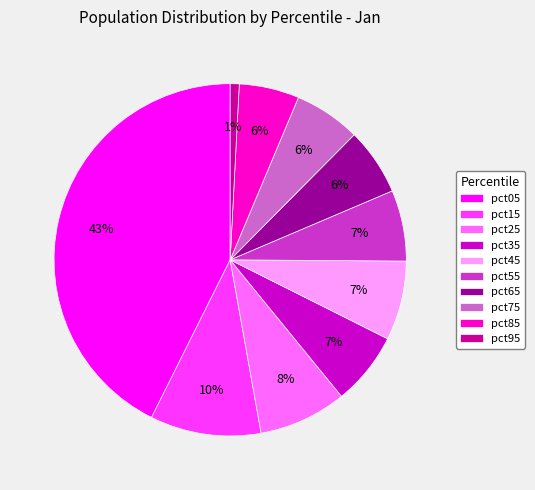

What is the ratio of the value at pct65 to the value at pct05?

0.1